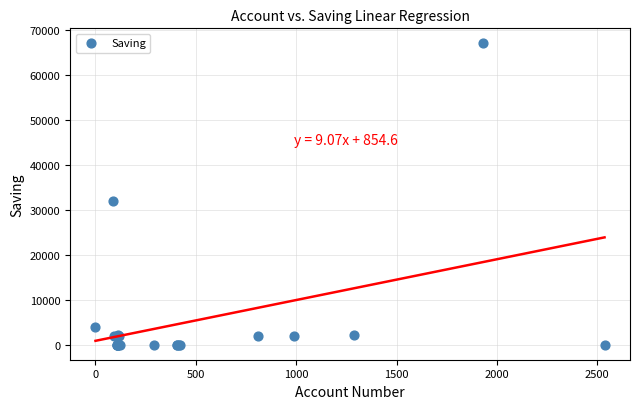

What Y value in the scatter plot is closest to 33500?

32000